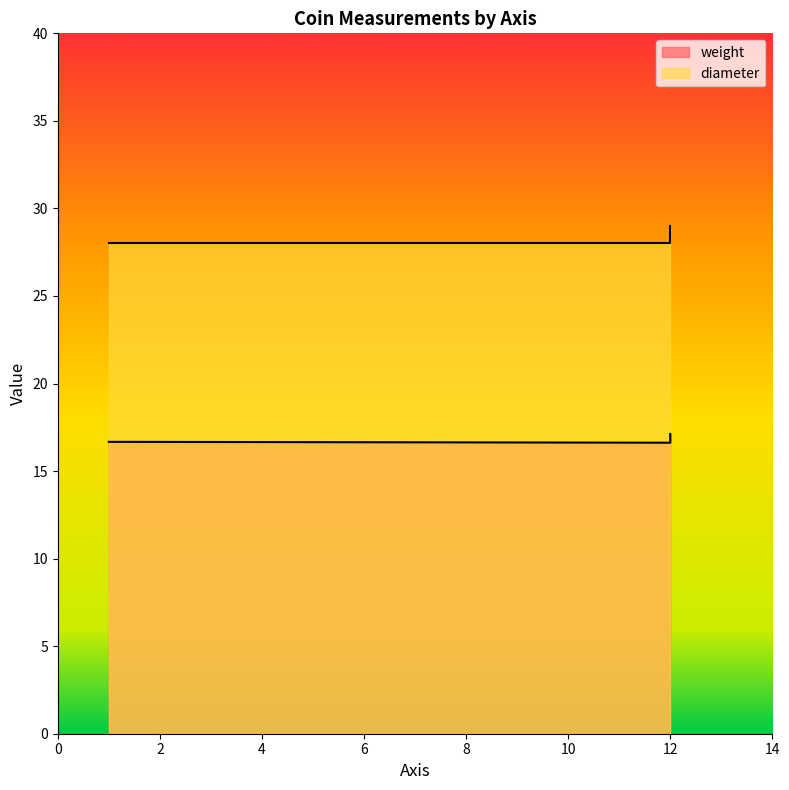

Read the weight value at 1.

16.7